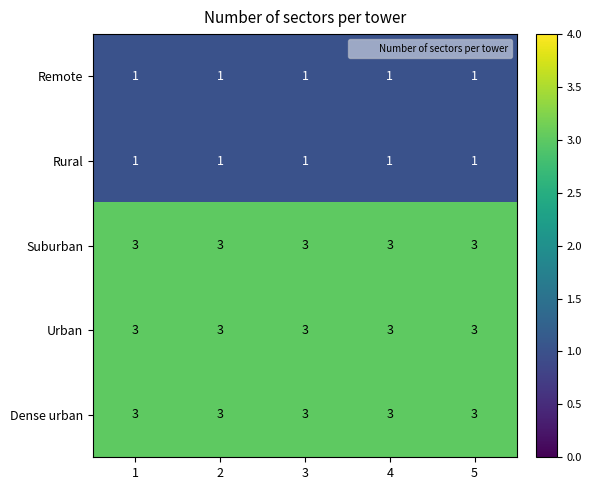

What is the maximum value shown in the chart?

3